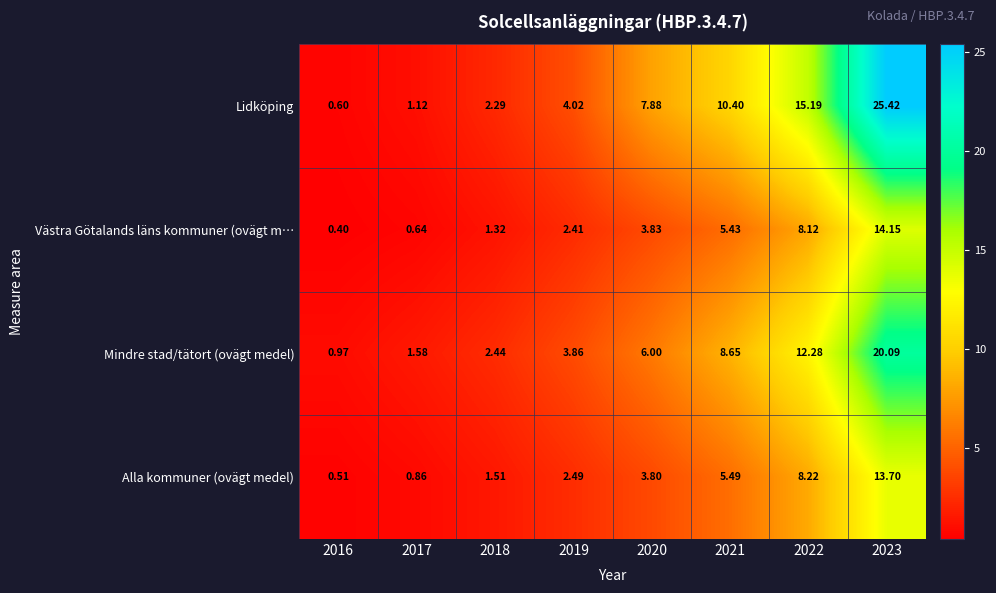

At 2018, list the series in order from smallest to largest.

Västra Götalands läns kommuner (ovägt m…, Alla kommuner (ovägt medel), Lidköping, Mindre stad/tätort (ovägt medel)